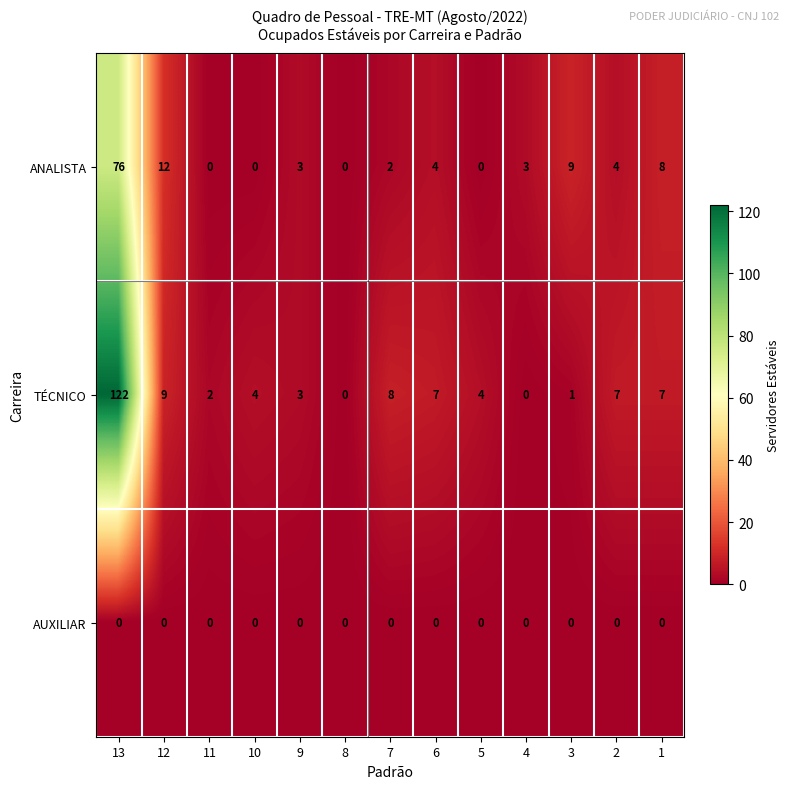

What is the spread (max minus min) of values at 5?

4